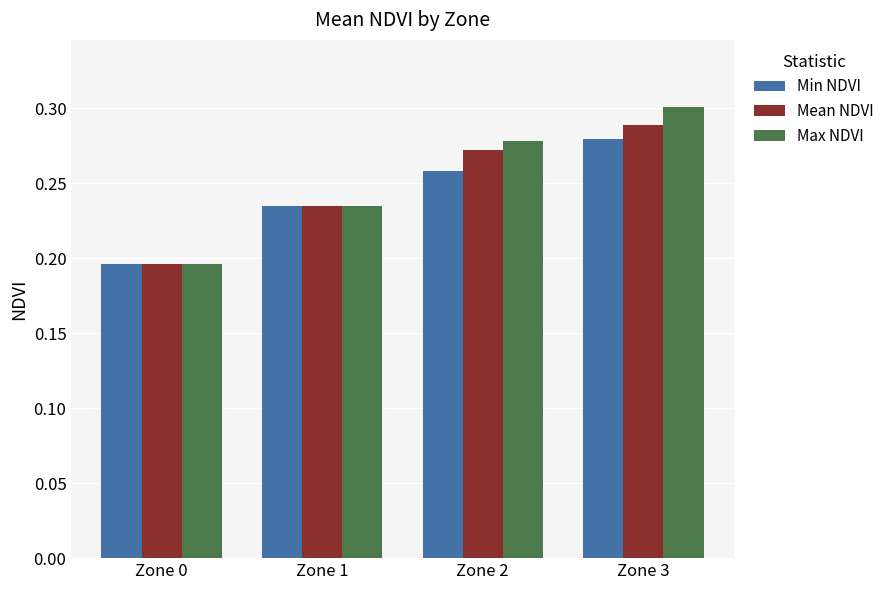

Is it true that Min NDVI equals 0.3 at Zone 3?

True